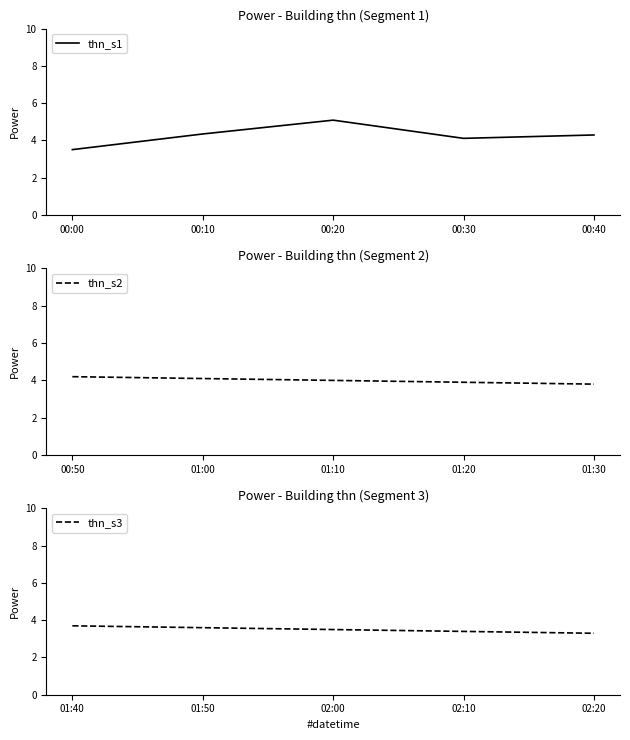

Is this an area chart (filled region under the line)?

No